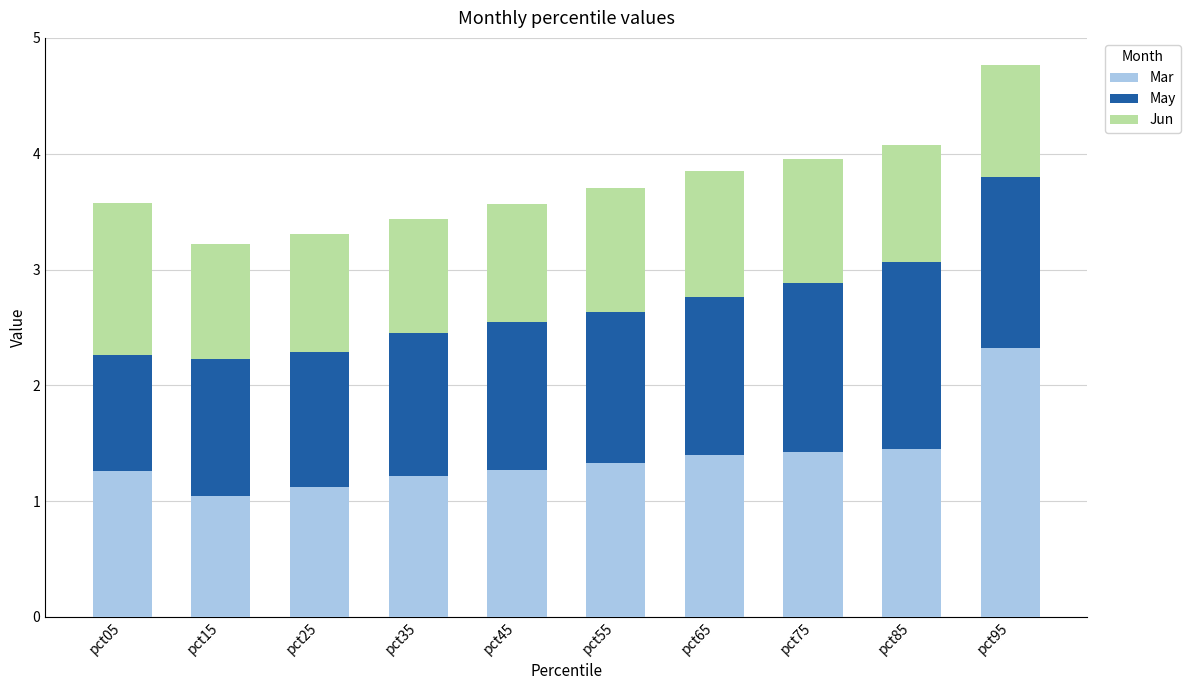

What are all the series names shown in the legend?

Mar, May, Jun